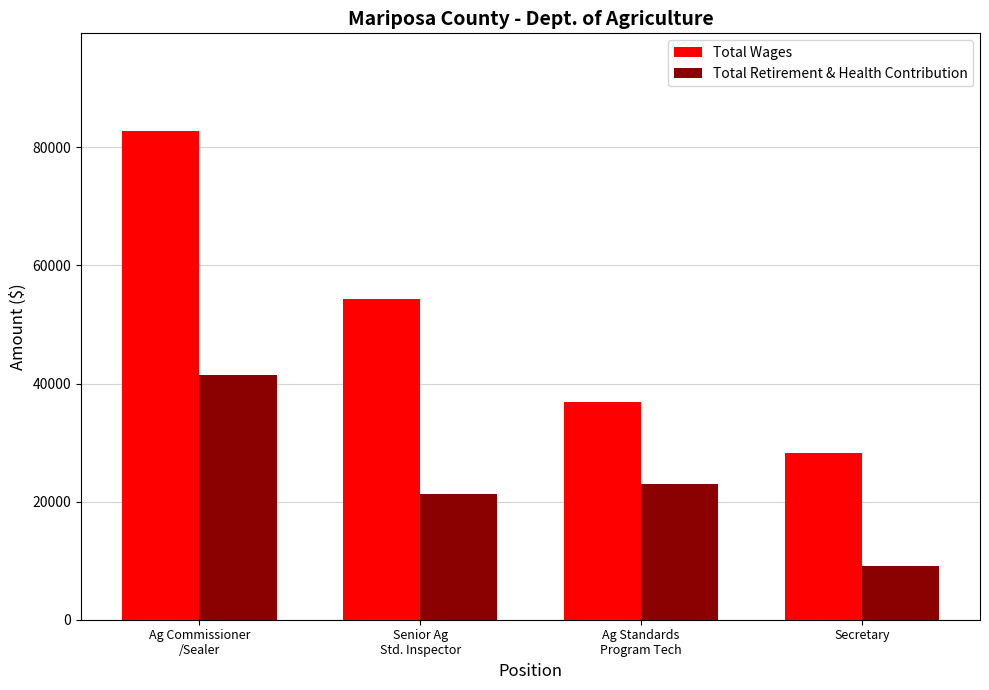

At which label does Total Retirement & Health Contribution reach its peak?

Ag Commissioner
/Sealer